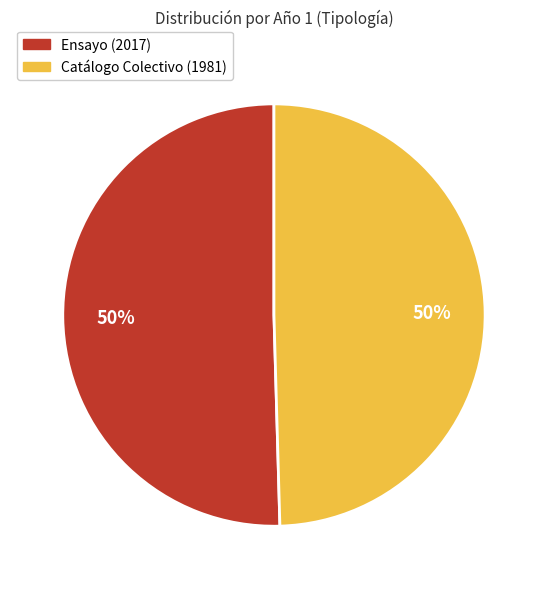

Is it true that Ensayo (2017) is 50% of the pie?

True